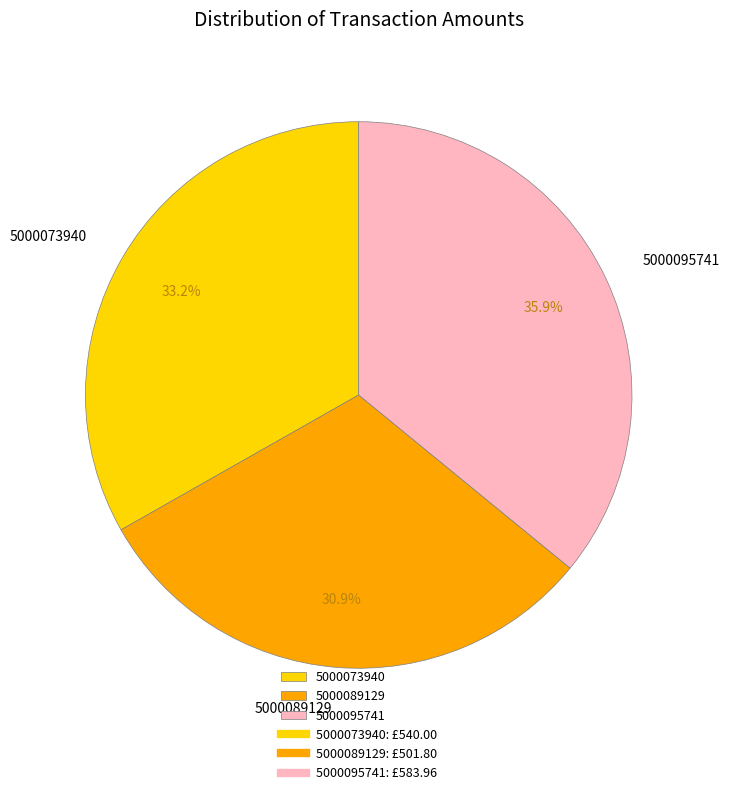

What is the largest slice in the pie chart?

5000095741